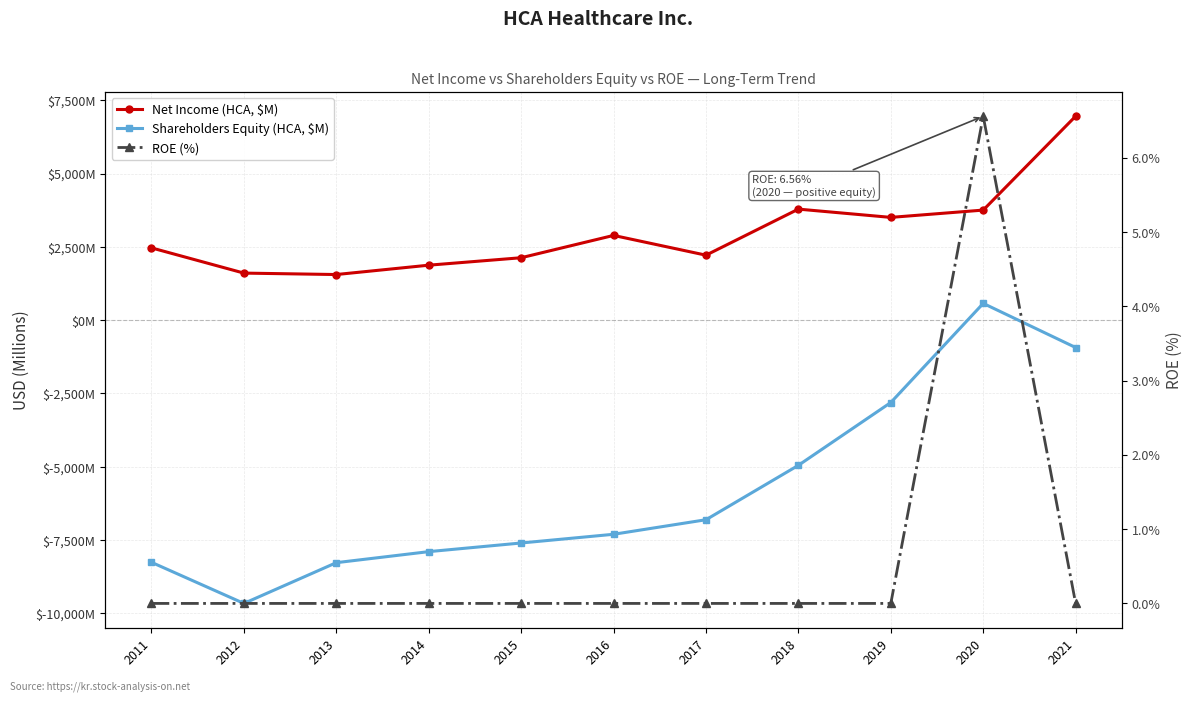

The Net Income (HCA, $M) series shows 2216.0 at 2017. True or false?

True